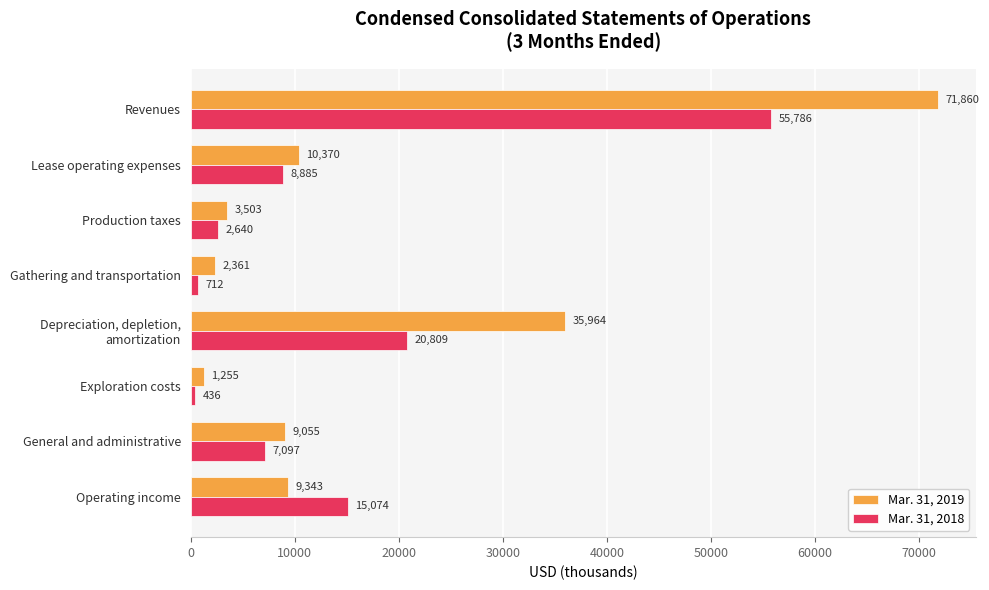

What is the total value across all series at Lease operating expenses?

19255